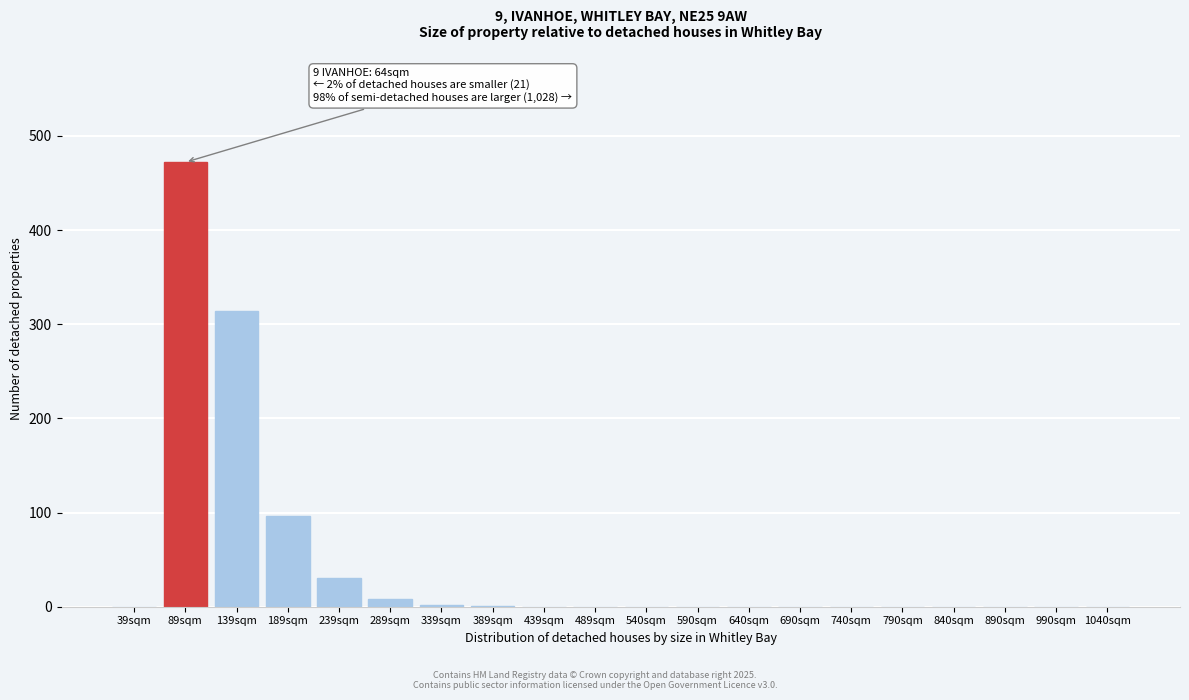

What is the sum of the values at 439sqm and 239sqm?

30